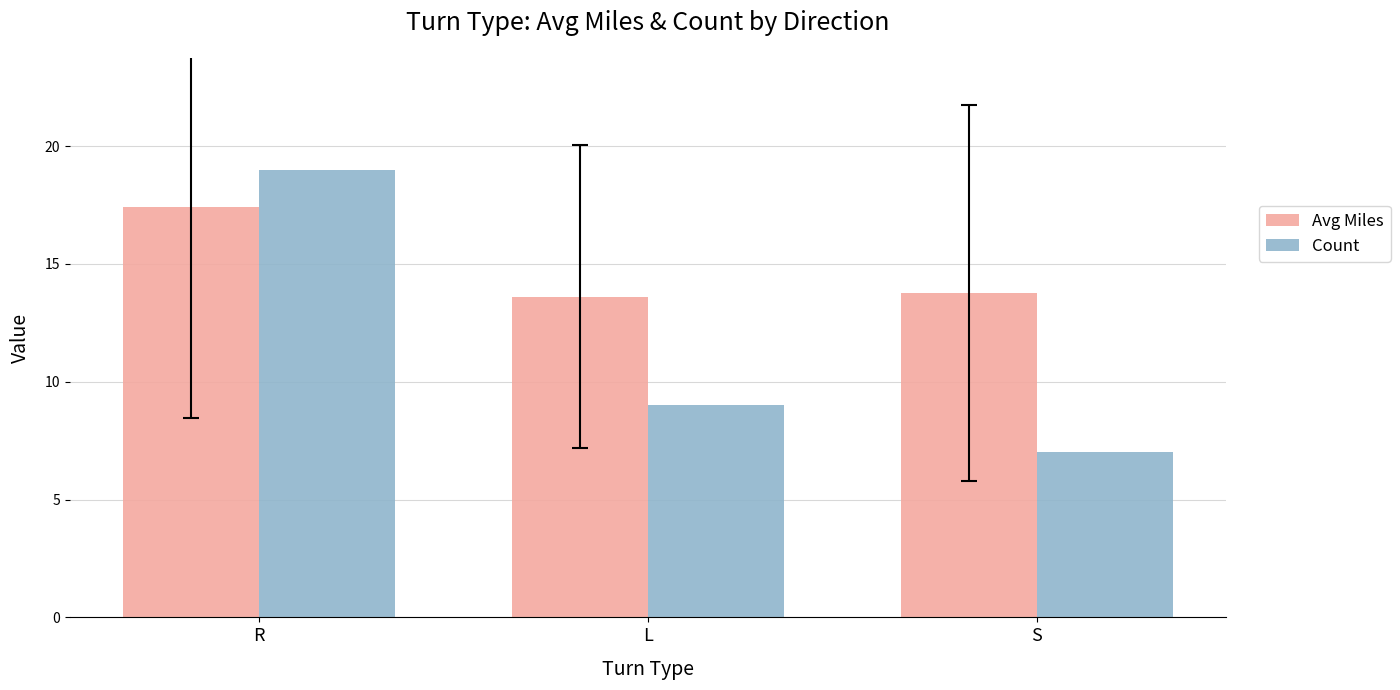

Rank the series at L from highest to lowest value.

Avg Miles, Count